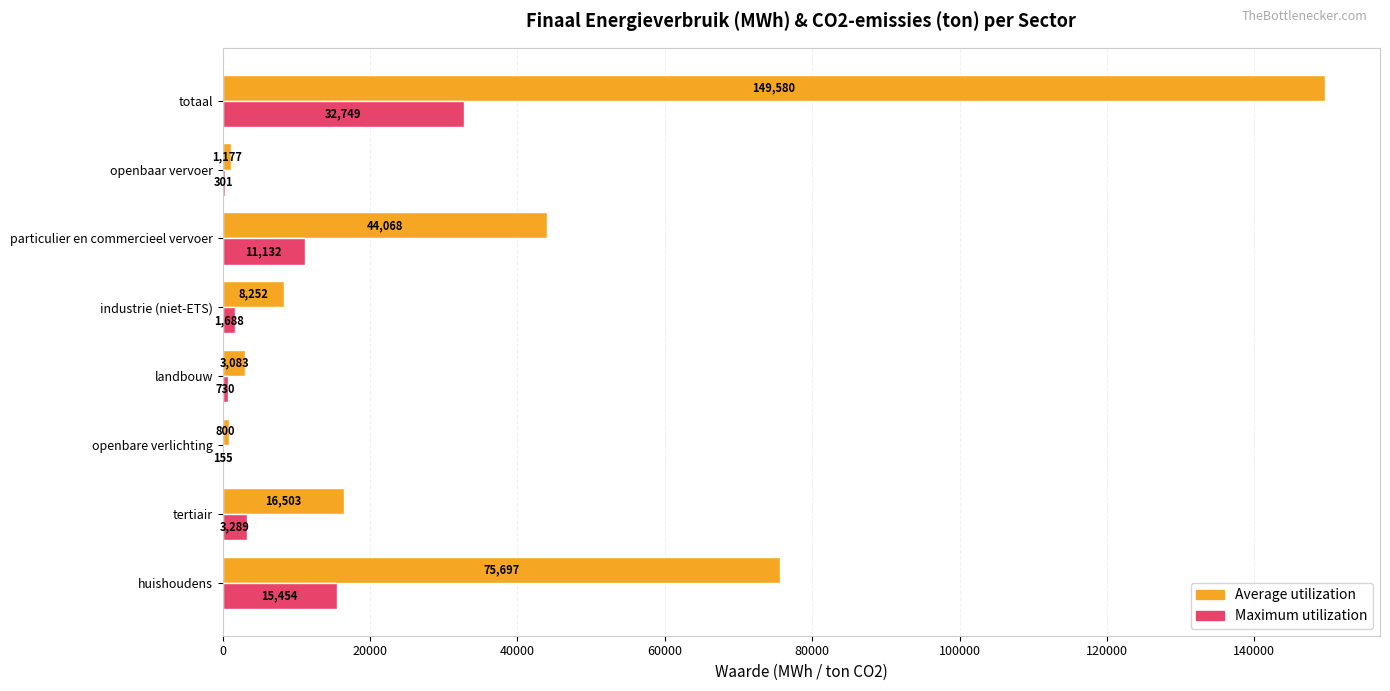

Which series changed the most between tertiair and landbouw?

Average utilization